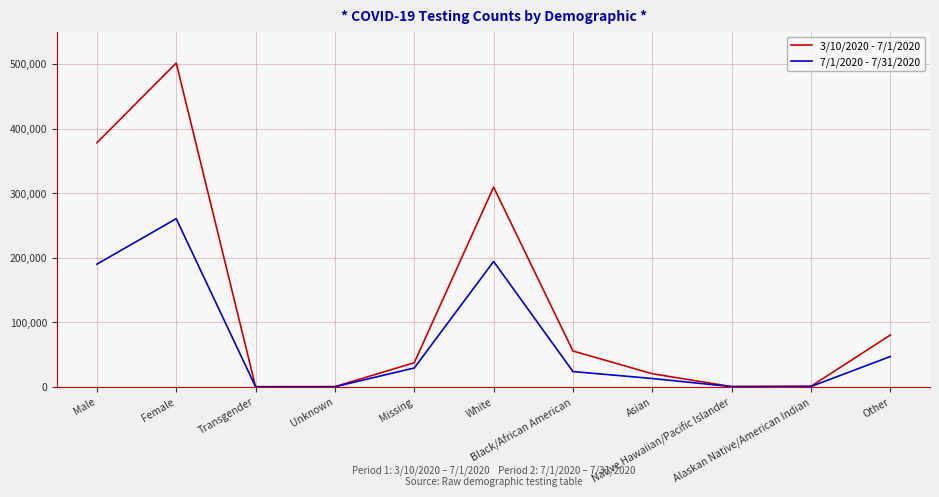

How many lines are shown in the chart?

2